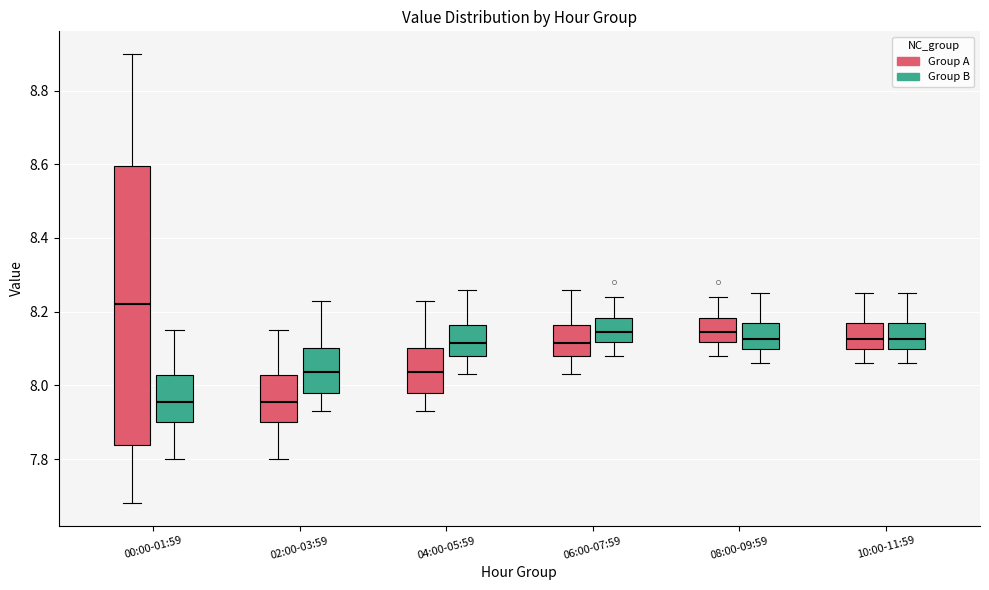

Which box's median line is the highest?

00:00-01:59 (Group A)